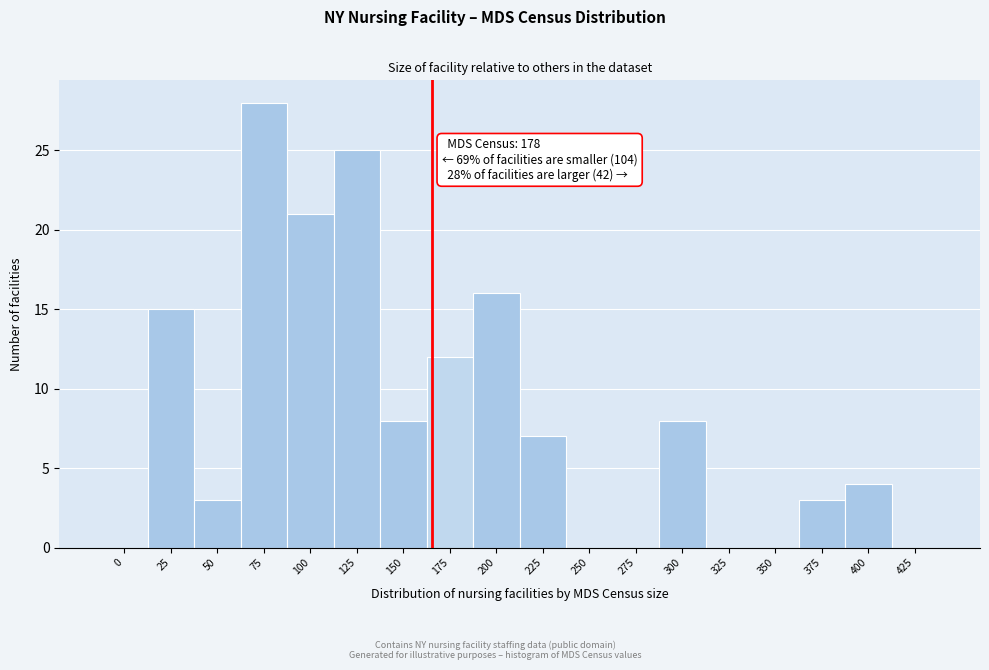

Reading left to right, what are all the values shown in this chart?

0=0	25=15	50=3	75=28	100=21	125=25	150=8	175=12	200=16	225=7	250=0	275=0	300=8	325=0	350=0	375=3	400=4	425=0